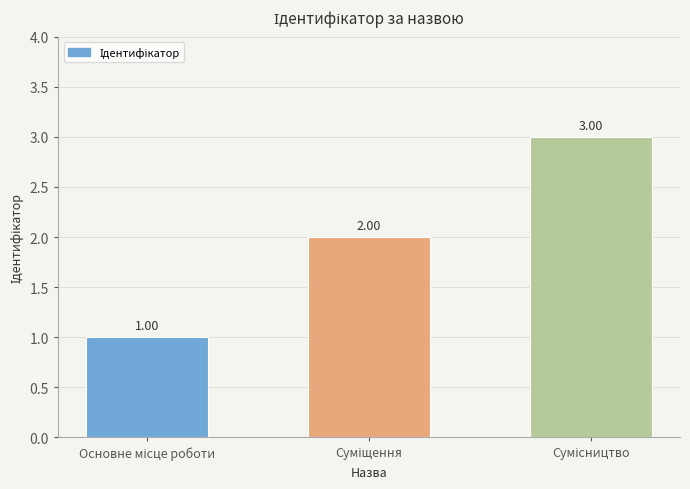

What is the average value?

2